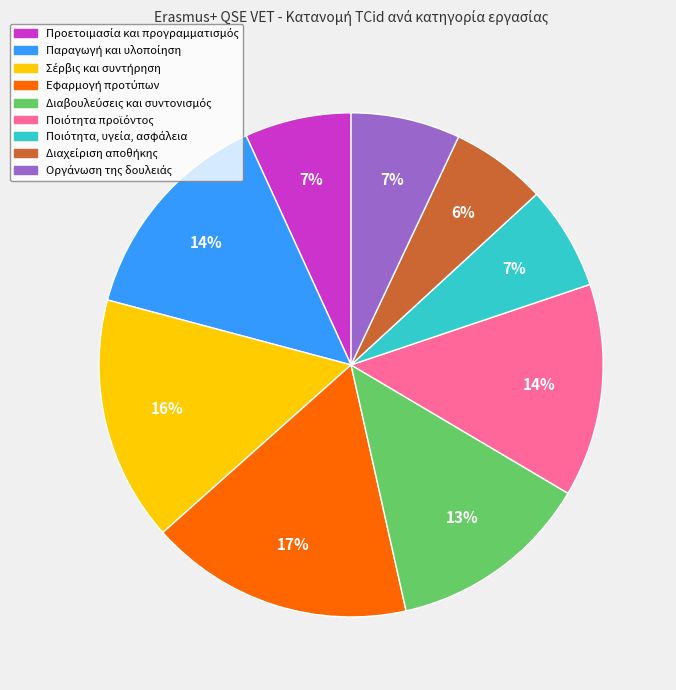

Does any single category account for the majority?

No